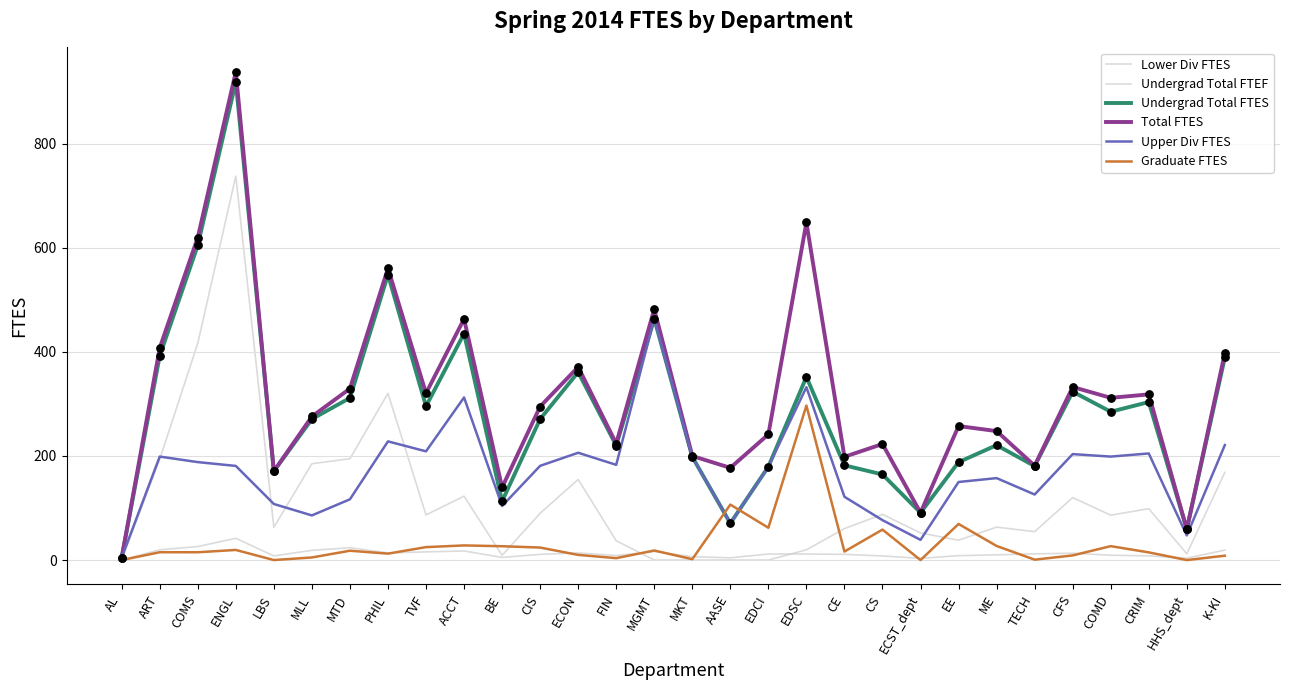

What is the total value across all series at PHIL?

1683.2